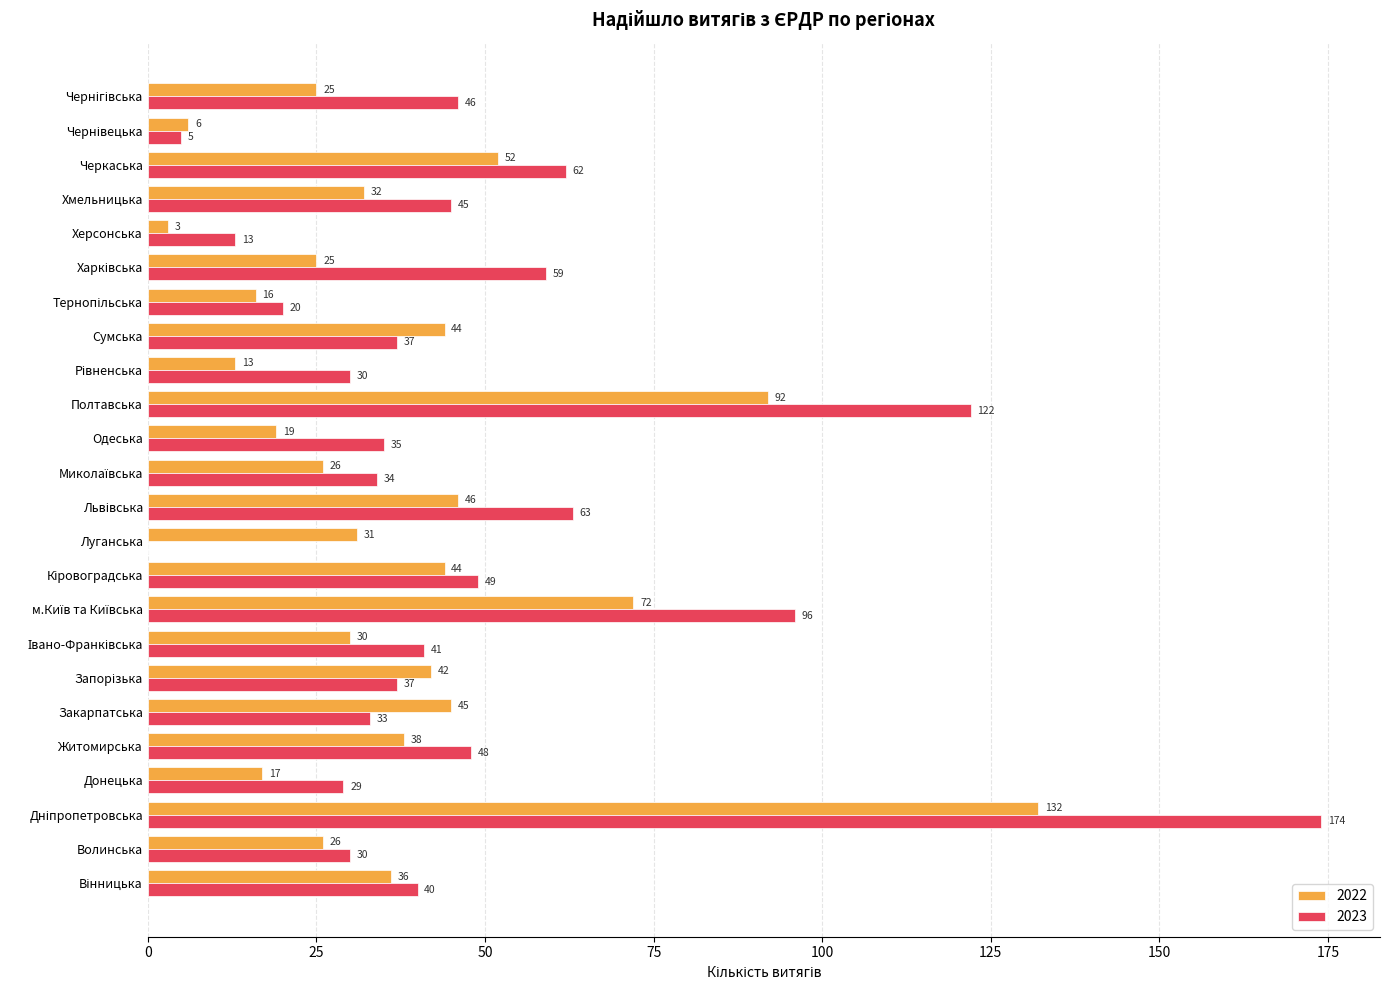

True or false: 2023 has a value of 45 at Хмельницька.

True